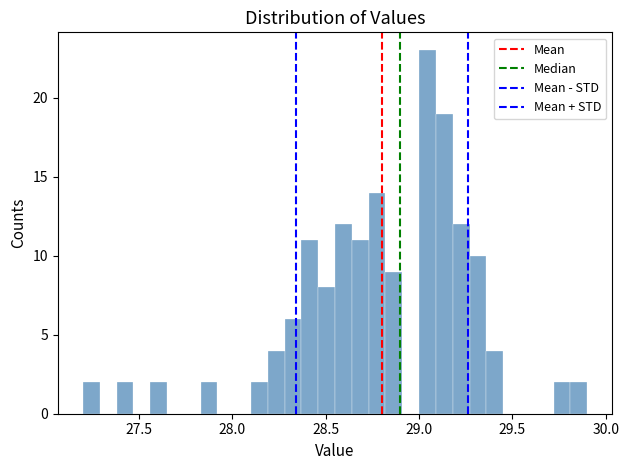

Around what value on the x-axis is the tallest bar? Give the approximate position of its centre, as read against the axis.

29.05